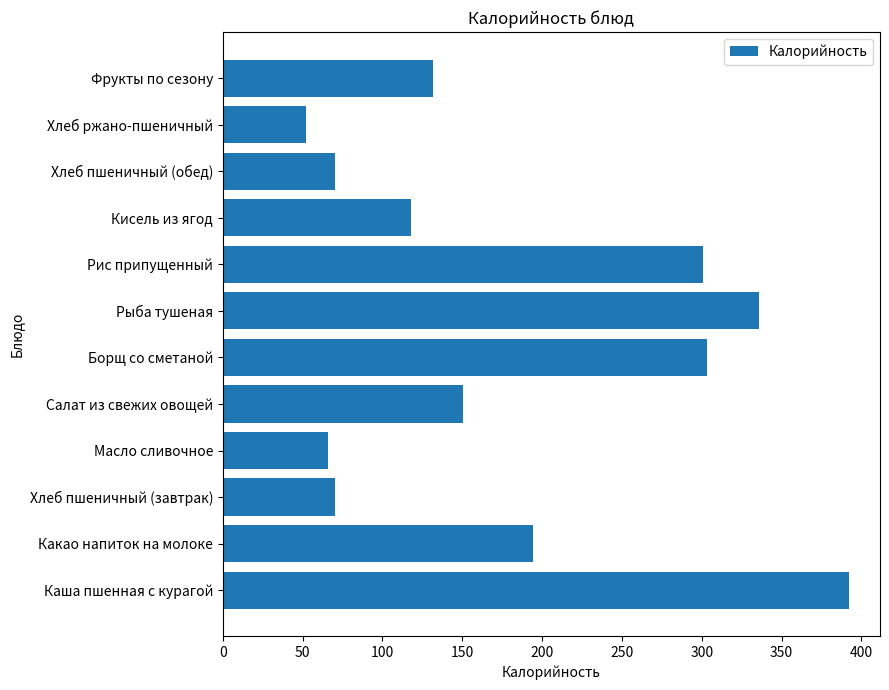

Which has a higher value, Кисель из ягод or Каша пшенная с курагой?

Каша пшенная с курагой